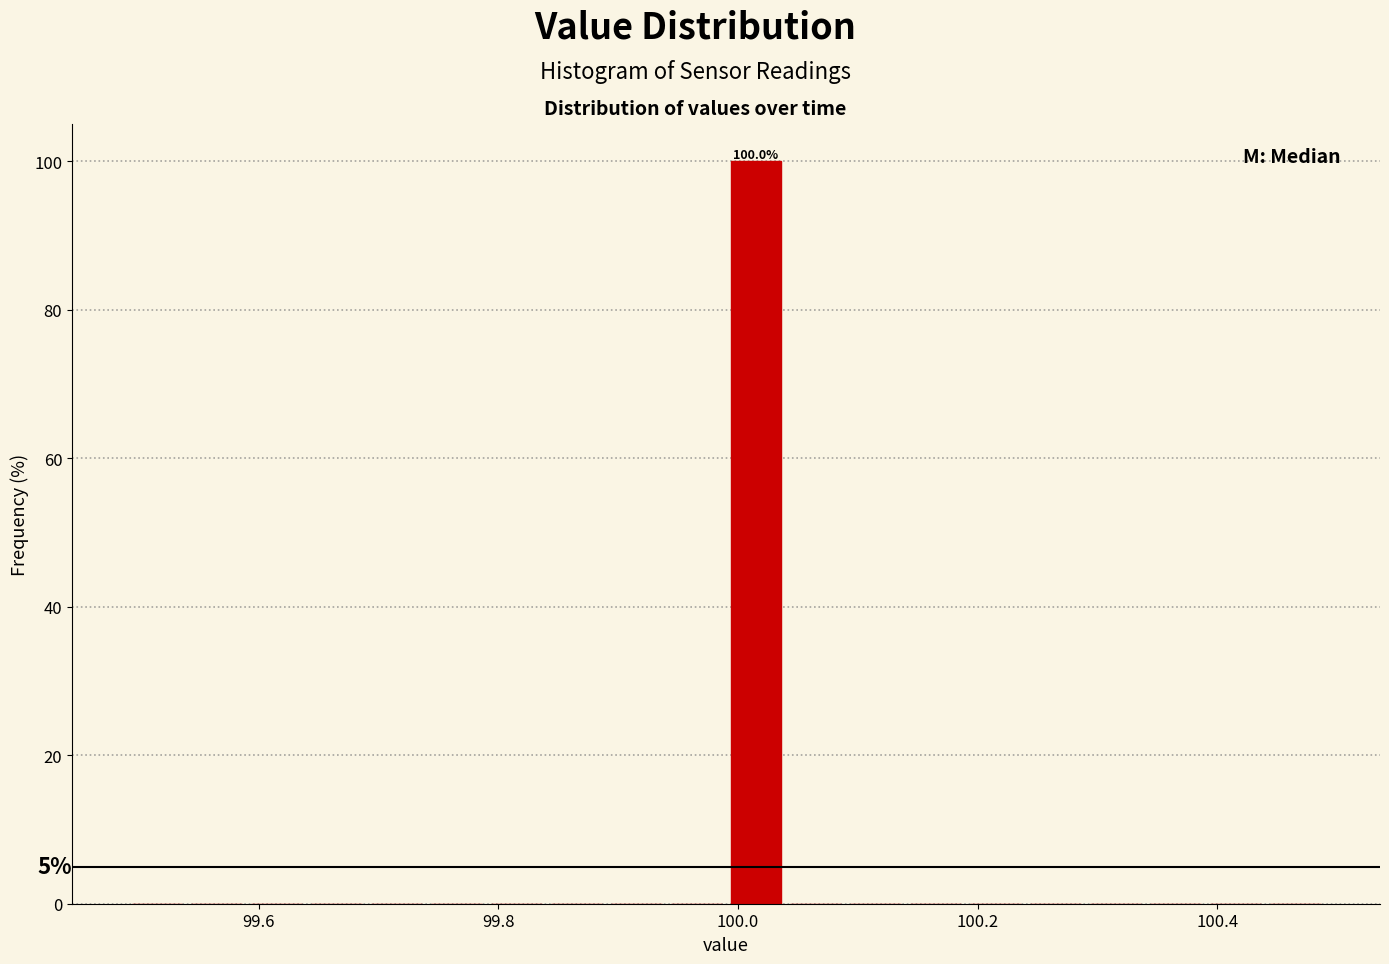

Around what value on the x-axis is the tallest bar? Give the approximate position of its centre, as read against the axis.

100.02